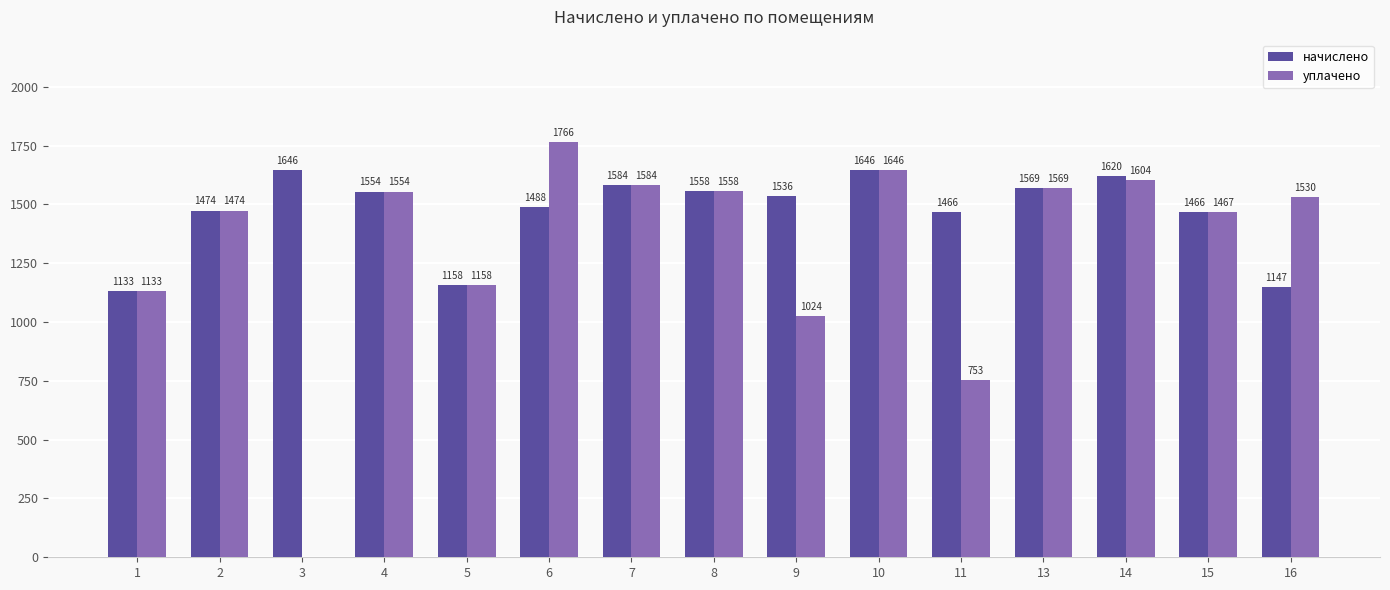

At which label does начислено first exceed 1536?

3